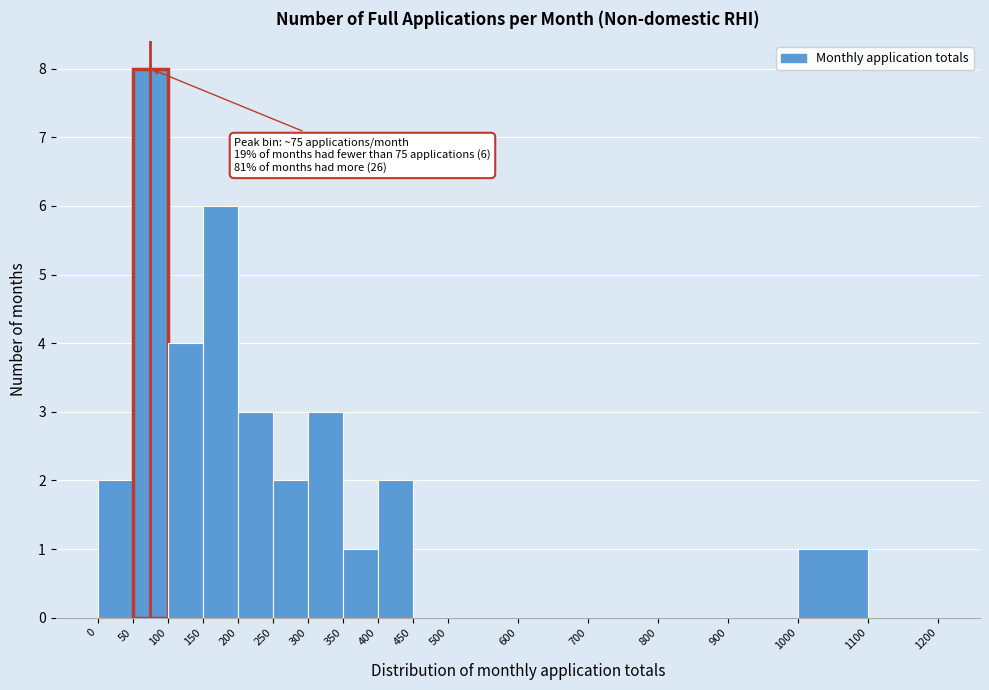

Over which range of the x-axis is the bar tallest?

50 to 100